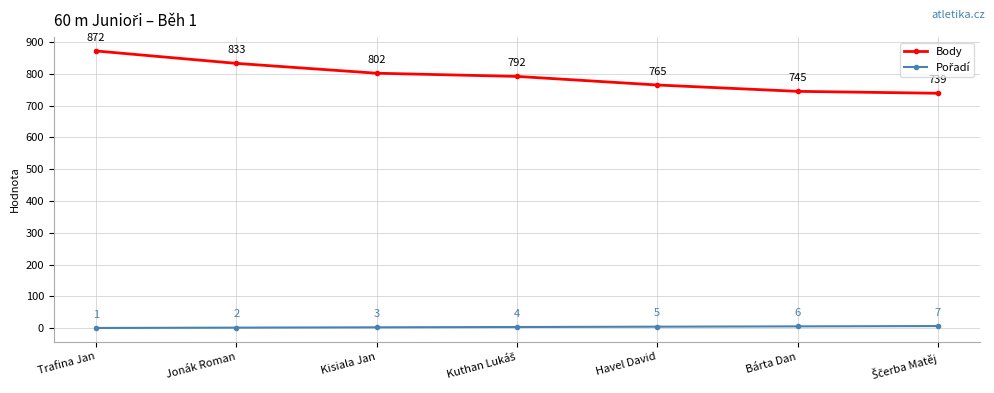

What position from the left is Havel David?

5